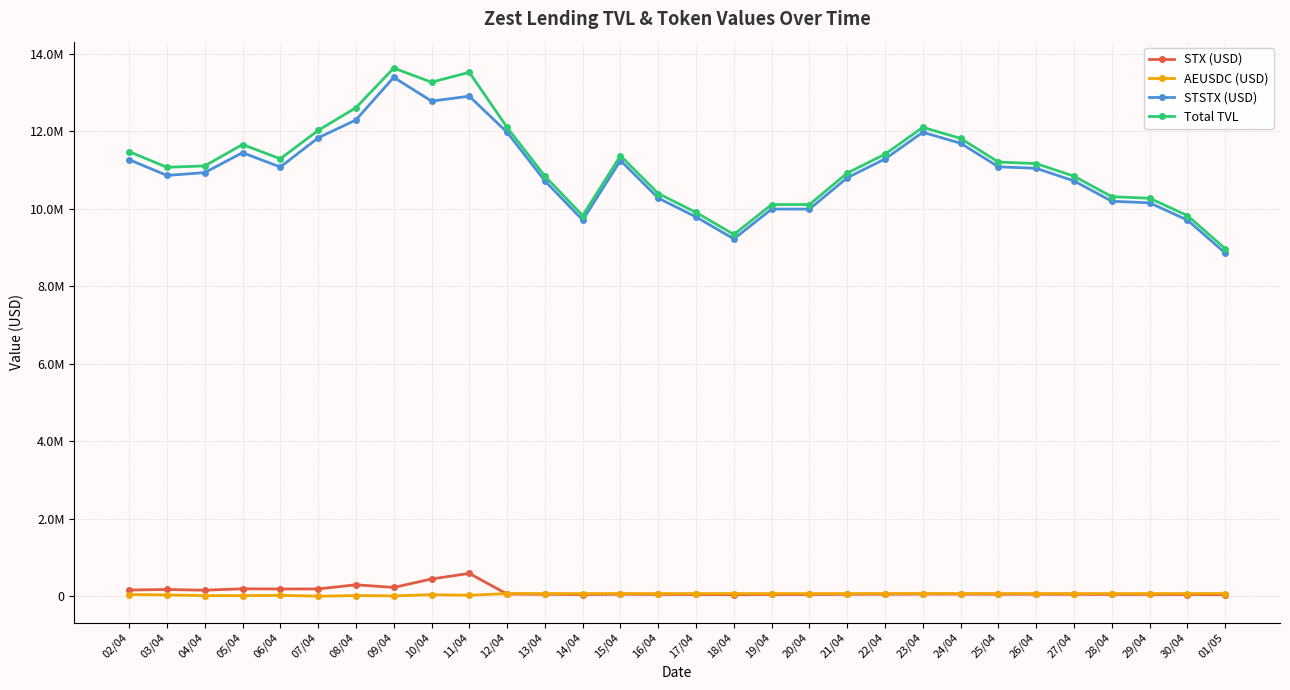

At which category is the sum across all series the highest?

09/04